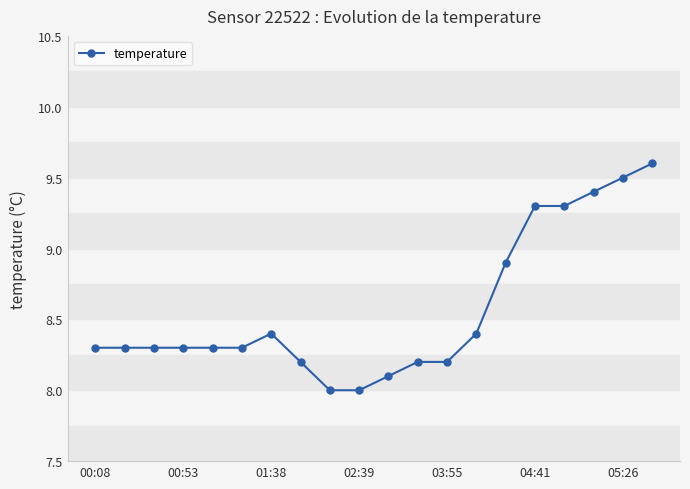

Reading left to right, transcribe all the data shown in this chart.

8.3	8.3	8.3	8.3	8.3	8.3	8.4	8.2	8.0	8.0	8.1	8.2	8.2	8.4	8.9	9.3	9.3	9.4	9.5	9.6